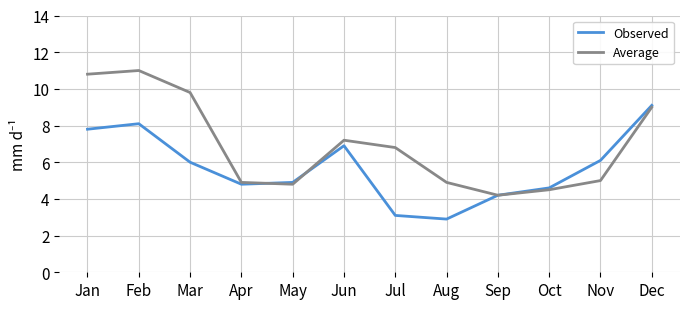

At which label does Observed first exceed 6?

Jan